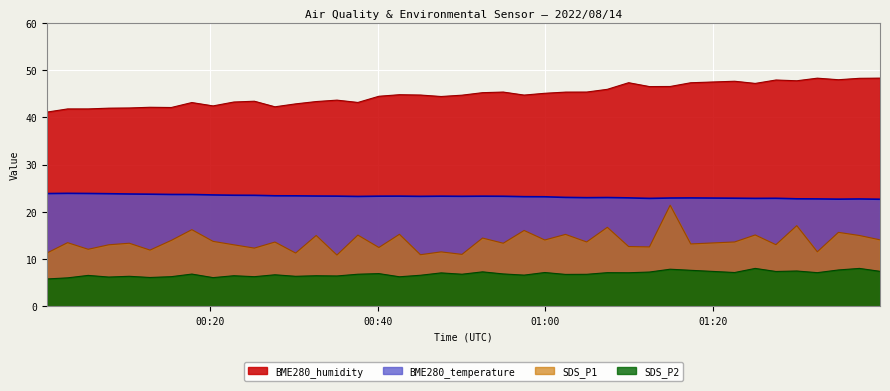

Does the chart display data point markers on the line(s)?

No